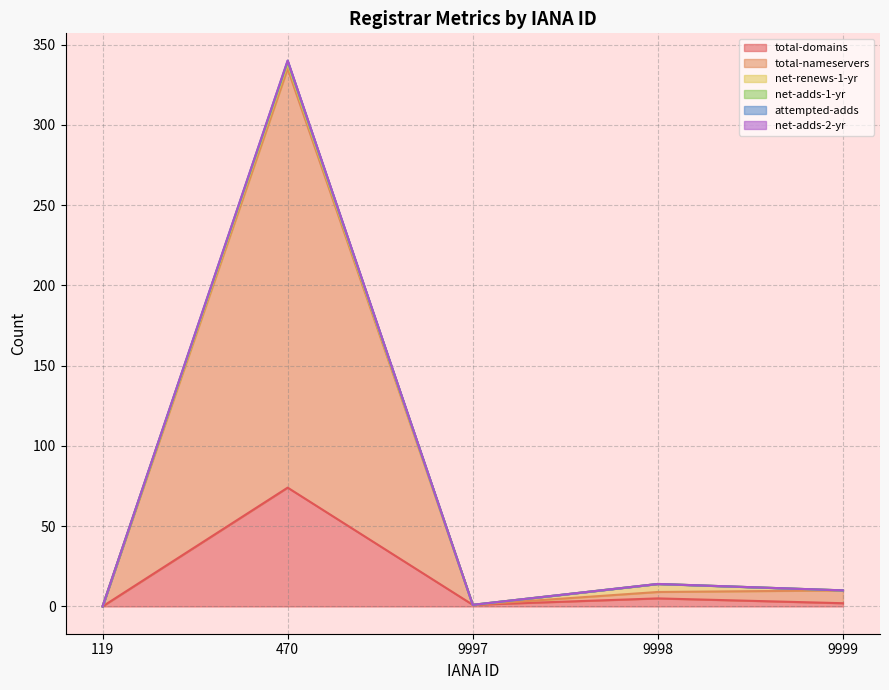

Does the chart have visible grid lines?

Yes